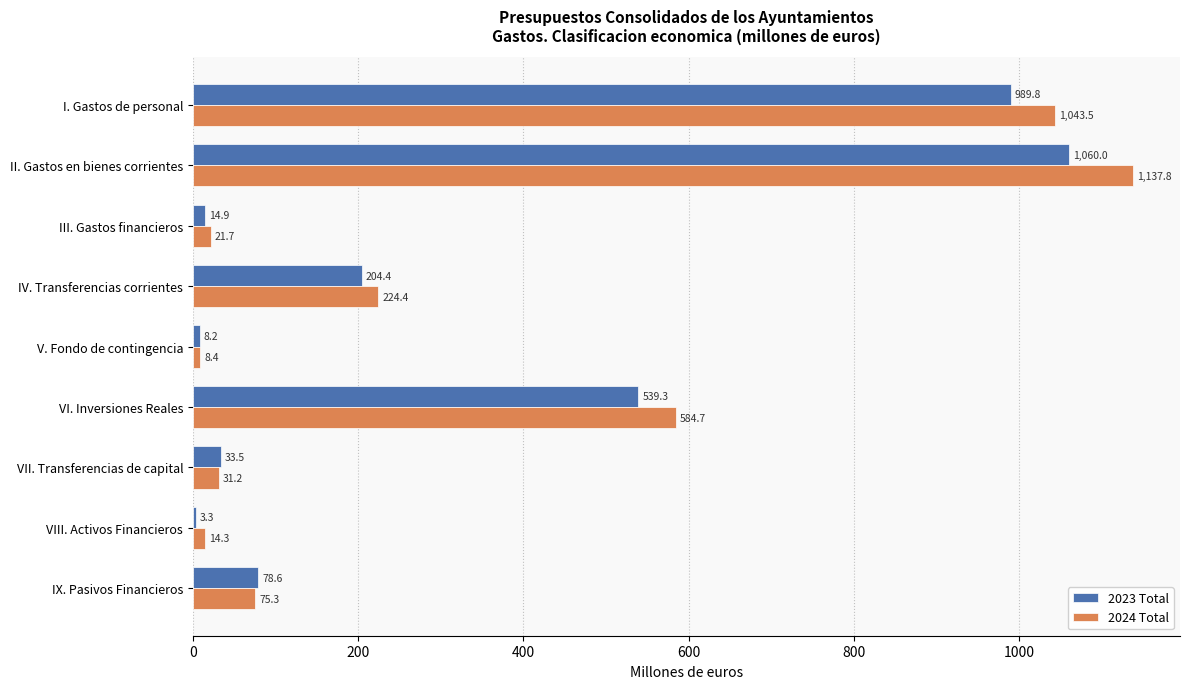

What is the greatest value displayed?

1137.8